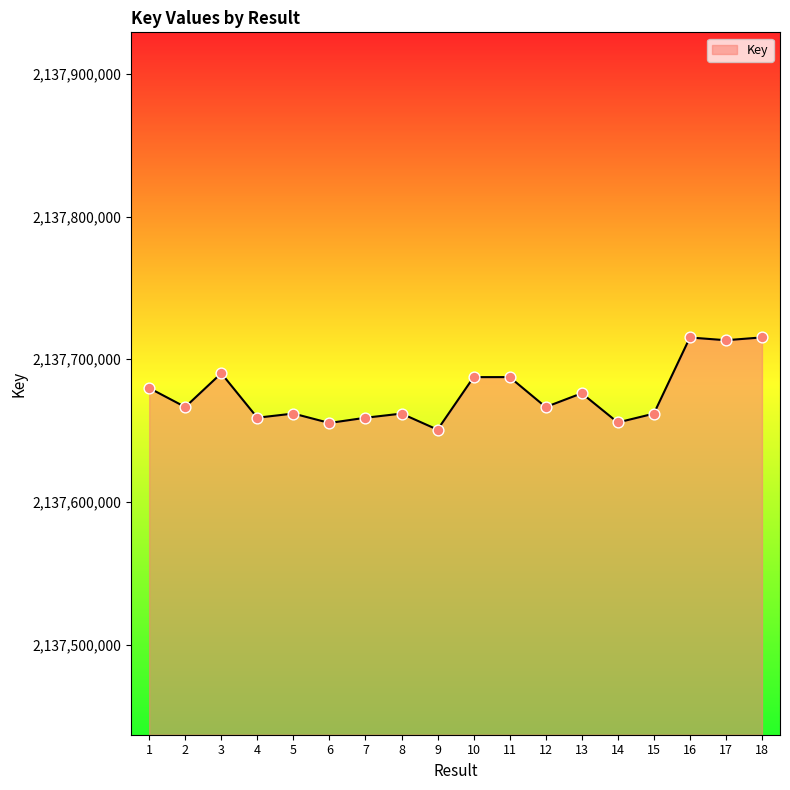

What is the change in value from 7 to 10?

+28462